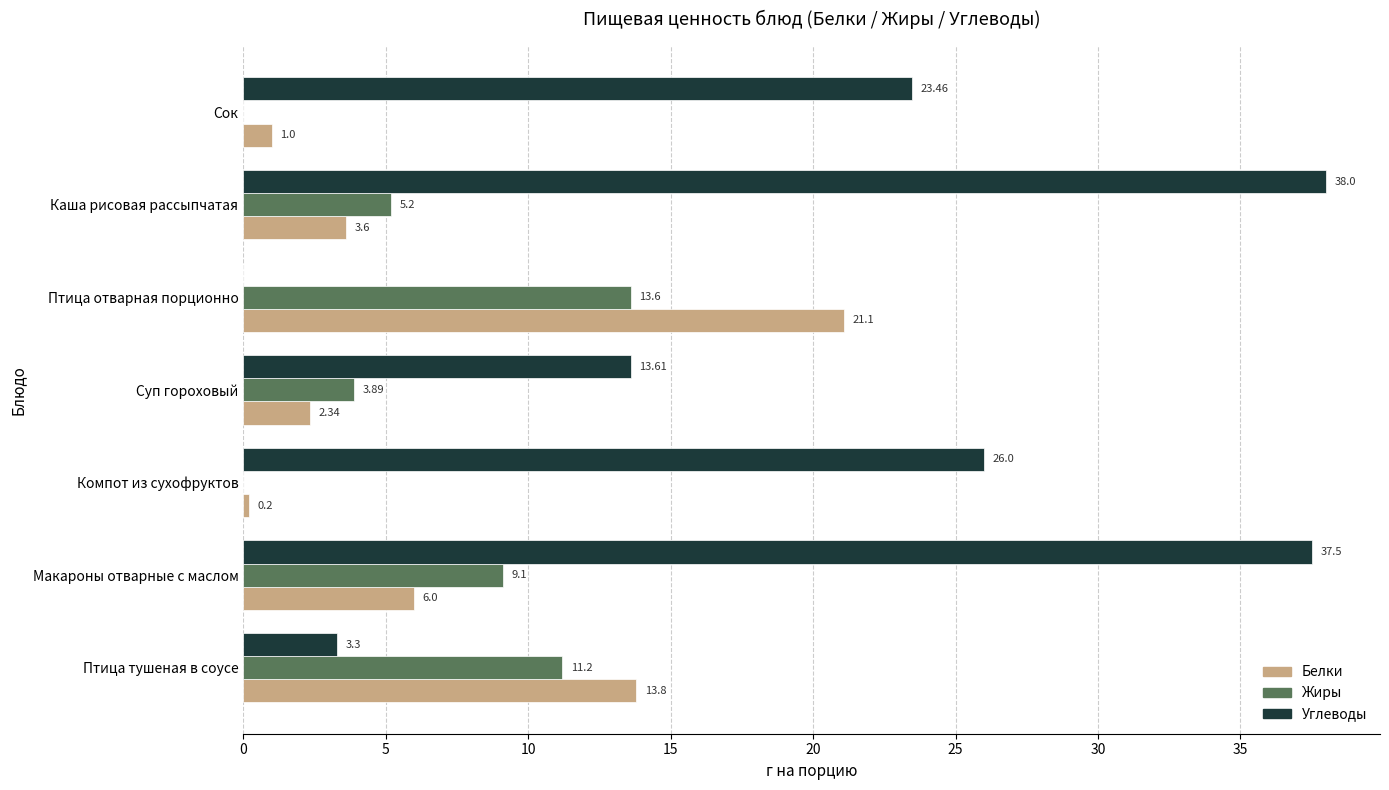

What is the total value across all series at Птица тушеная в соусе?

28.3